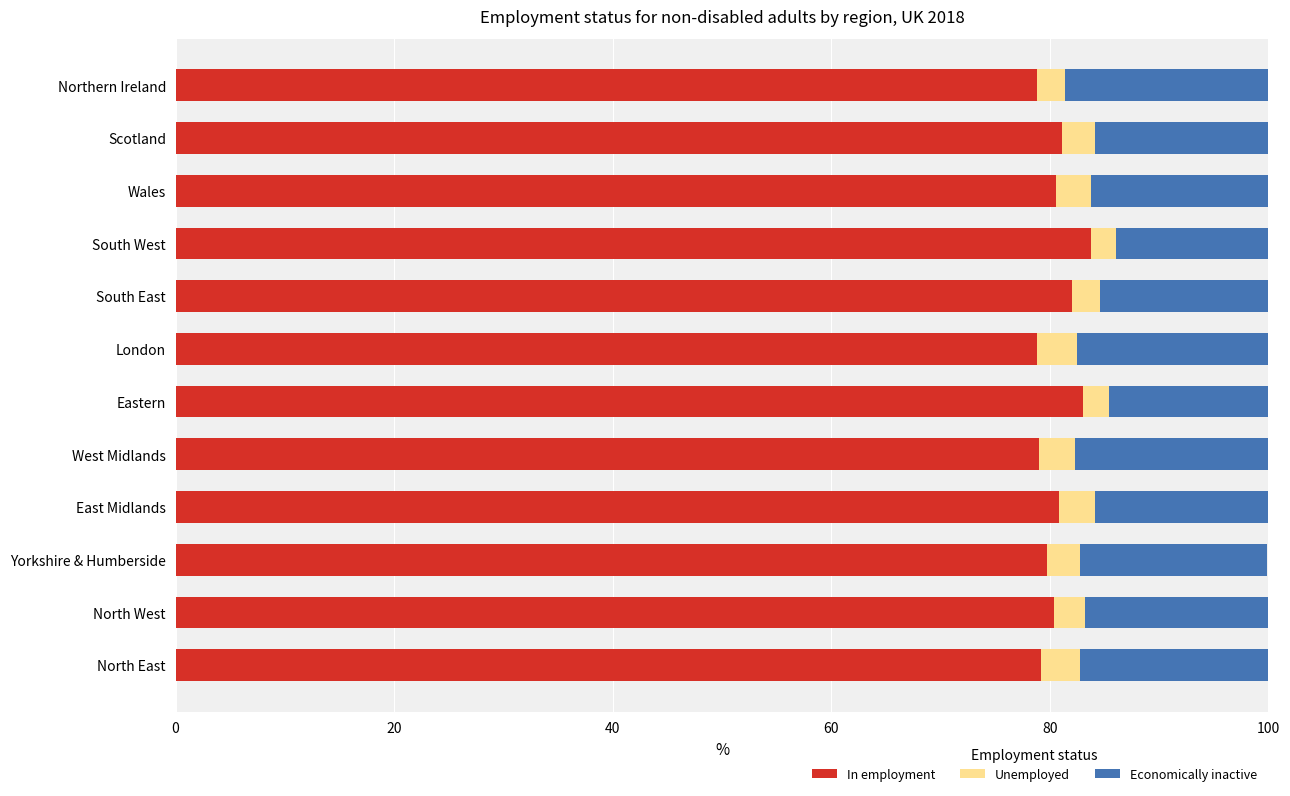

What is the approximate value of In employment at North West?

80.4